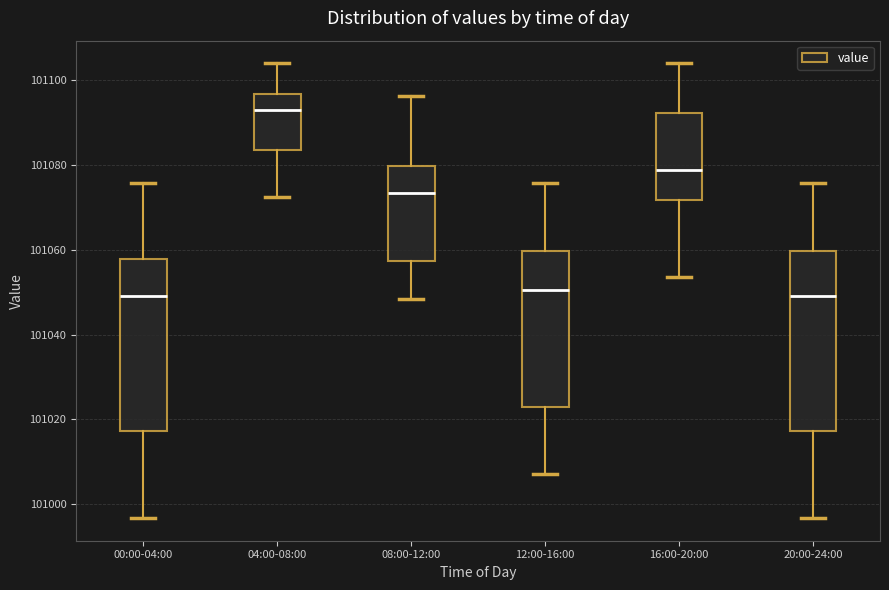

Reading left to right, transcribe this box plot: for each box, give where its median line is, the range the box spans, and where its two whiskers end, as read against the y-axis. The values are not printed on the chart, so give them approximately, as read against the axis.

00:00-04:00: median 101050, box 101018 to 101058, whiskers 100996 to 101076
04:00-08:00: median 101092, box 101084 to 101096, whiskers 101072 to 101104
08:00-12:00: median 101074, box 101058 to 101080, whiskers 101048 to 101096
12:00-16:00: median 101050, box 101022 to 101060, whiskers 101008 to 101076
16:00-20:00: median 101078, box 101072 to 101092, whiskers 101054 to 101104
20:00-24:00: median 101050, box 101018 to 101060, whiskers 100996 to 101076